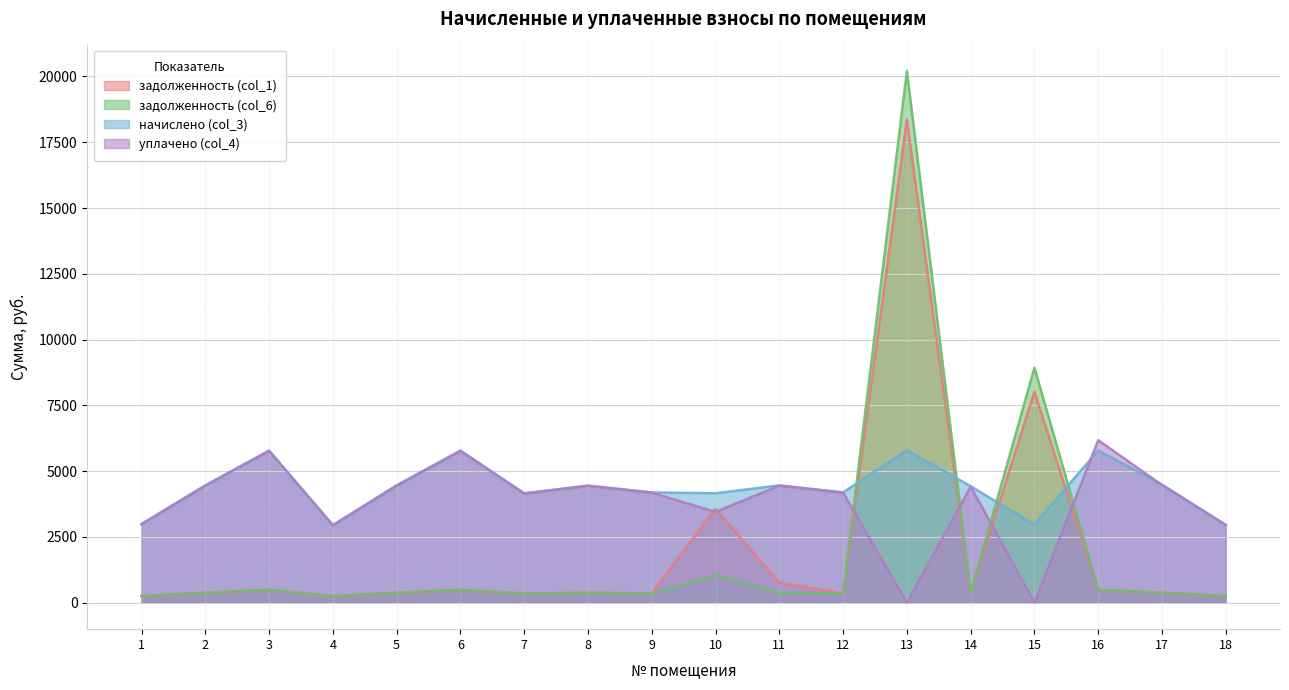

True or false: начислено (col_3) has a value of 7124.4 at 12.

False